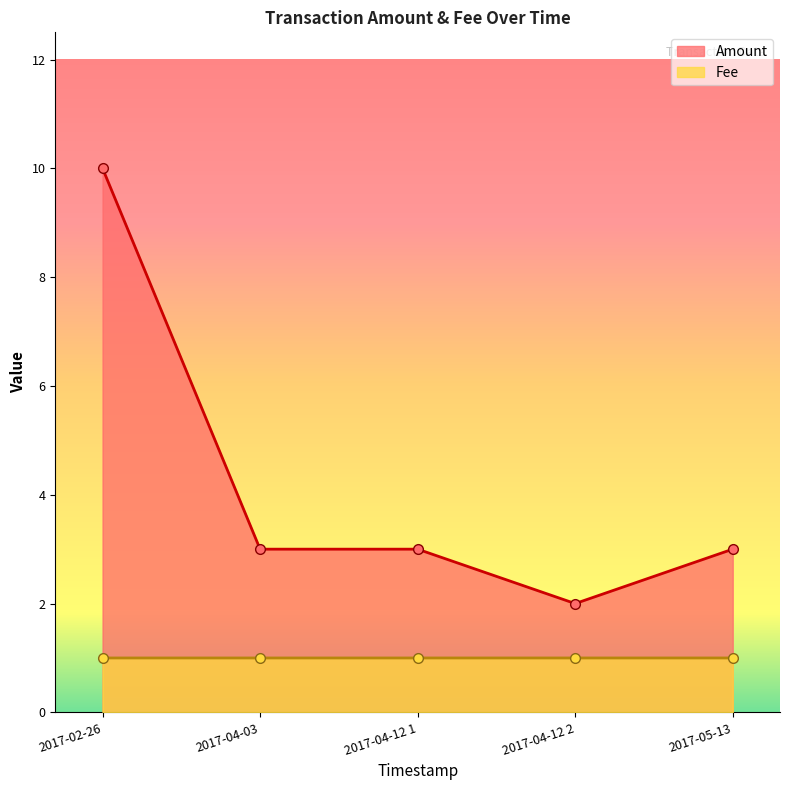

Rank the series by their average value, from lowest to highest.

Fee, Amount